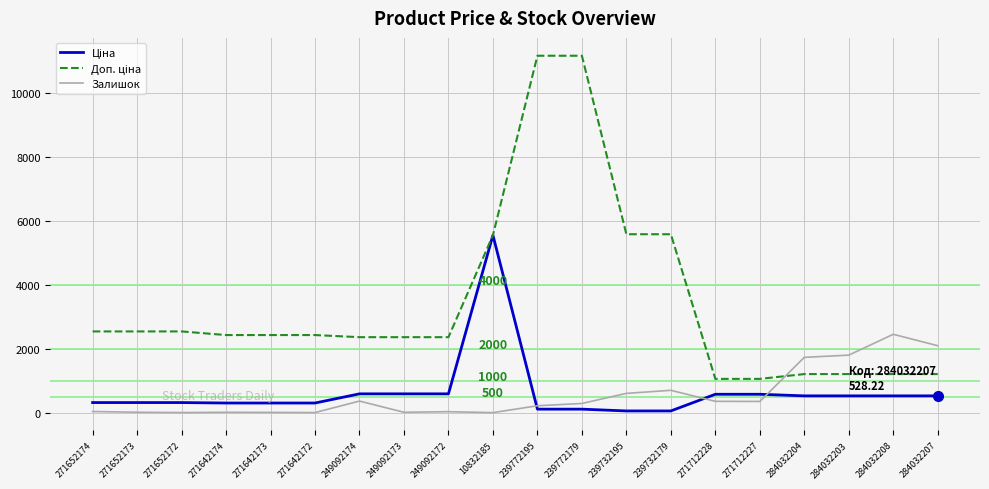

What is the maximum value shown in the chart?

11182.0